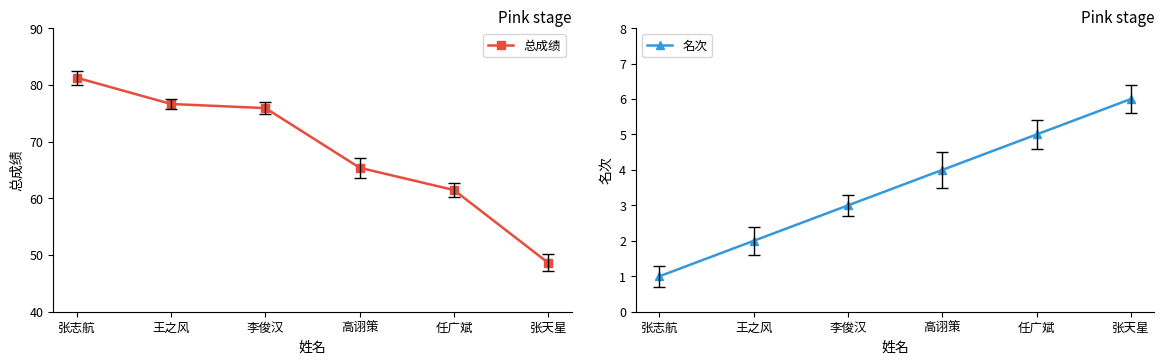

Reading left to right, list all the values displayed in this chart.

总成绩: 张志航=81.2	王之风=76.6	李俊汉=75.9	高诩策=65.4	任广斌=61.5	张天星=48.6
名次: 张志航=1.0	王之风=2.0	李俊汉=3.0	高诩策=4.0	任广斌=5.0	张天星=6.0